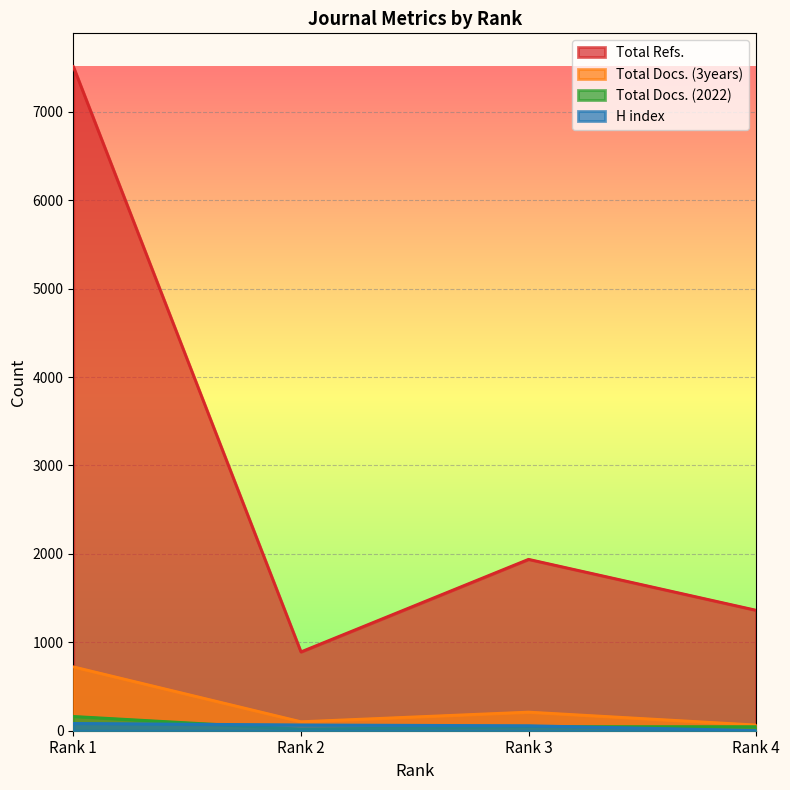

At how many categories does at least one series exceed 3002?

1